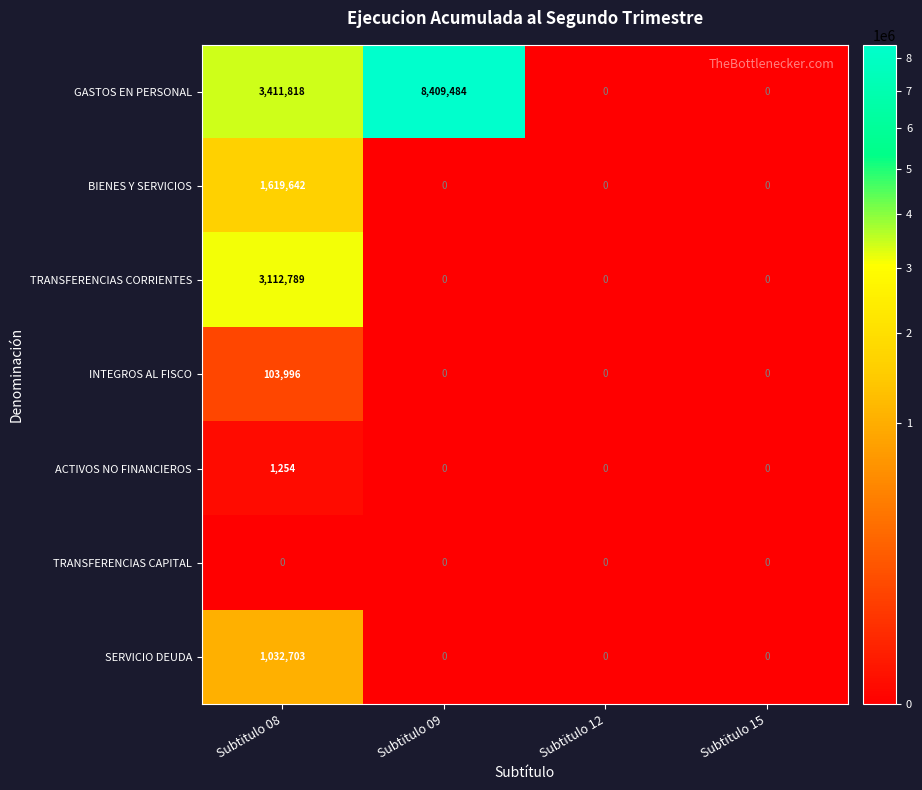

True or false: GASTOS EN PERSONAL has a value of 0 at Subtitulo 15.

True